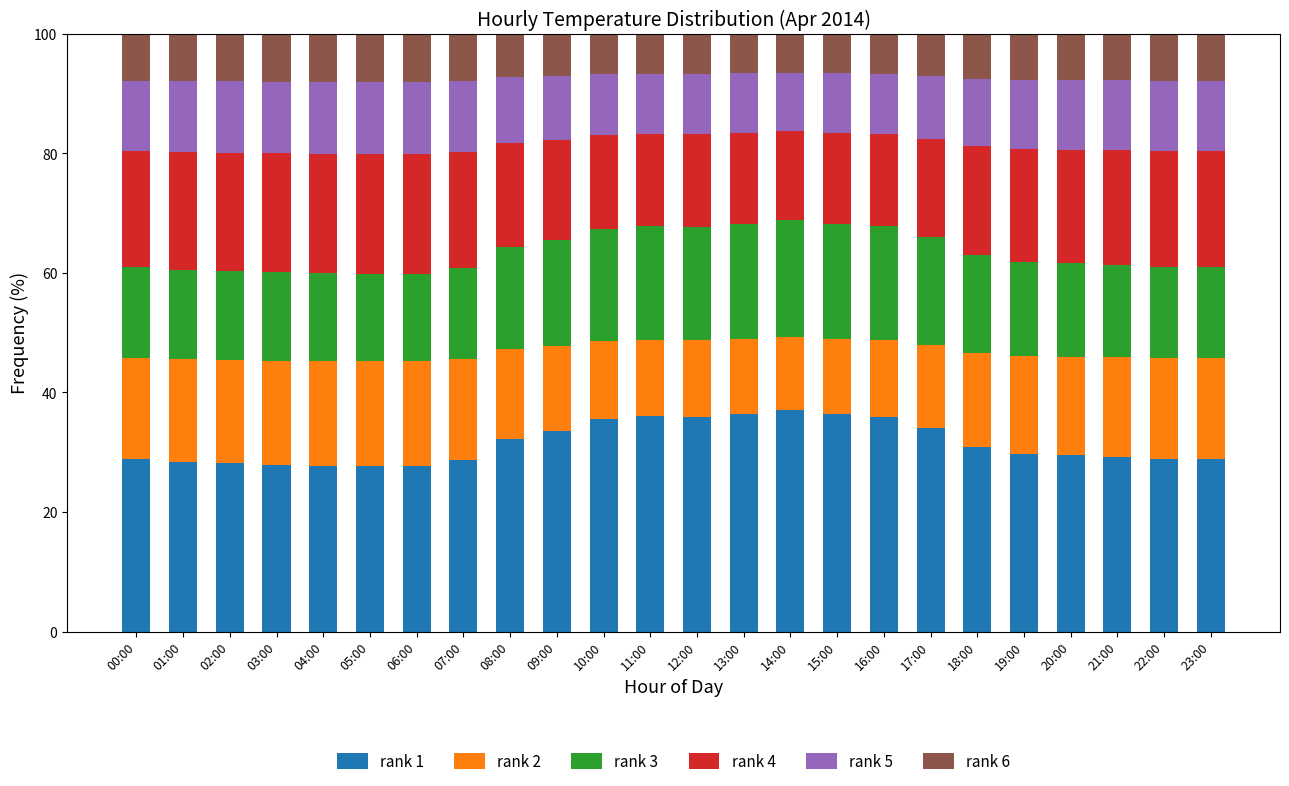

What is the lowest value of the rank 1 series?

27.6